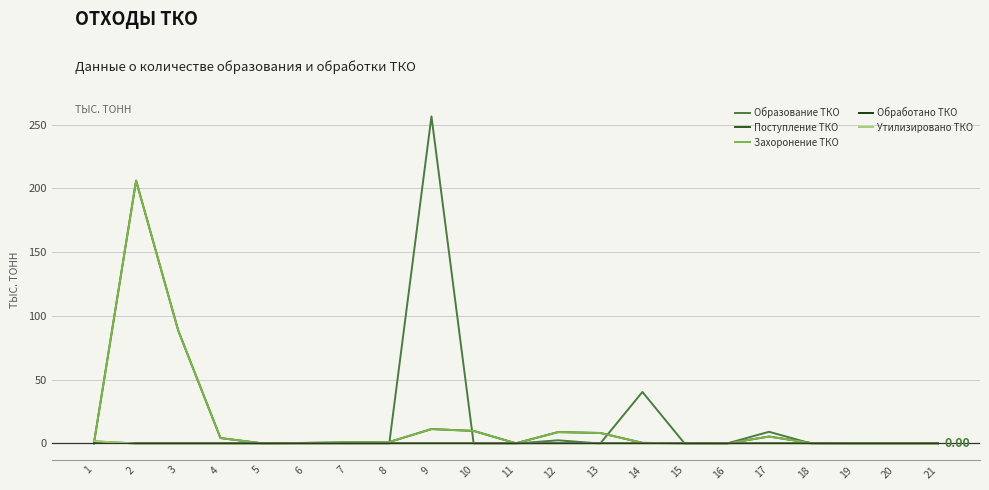

What is the sum of all Захоронение ТКО values?

346.4